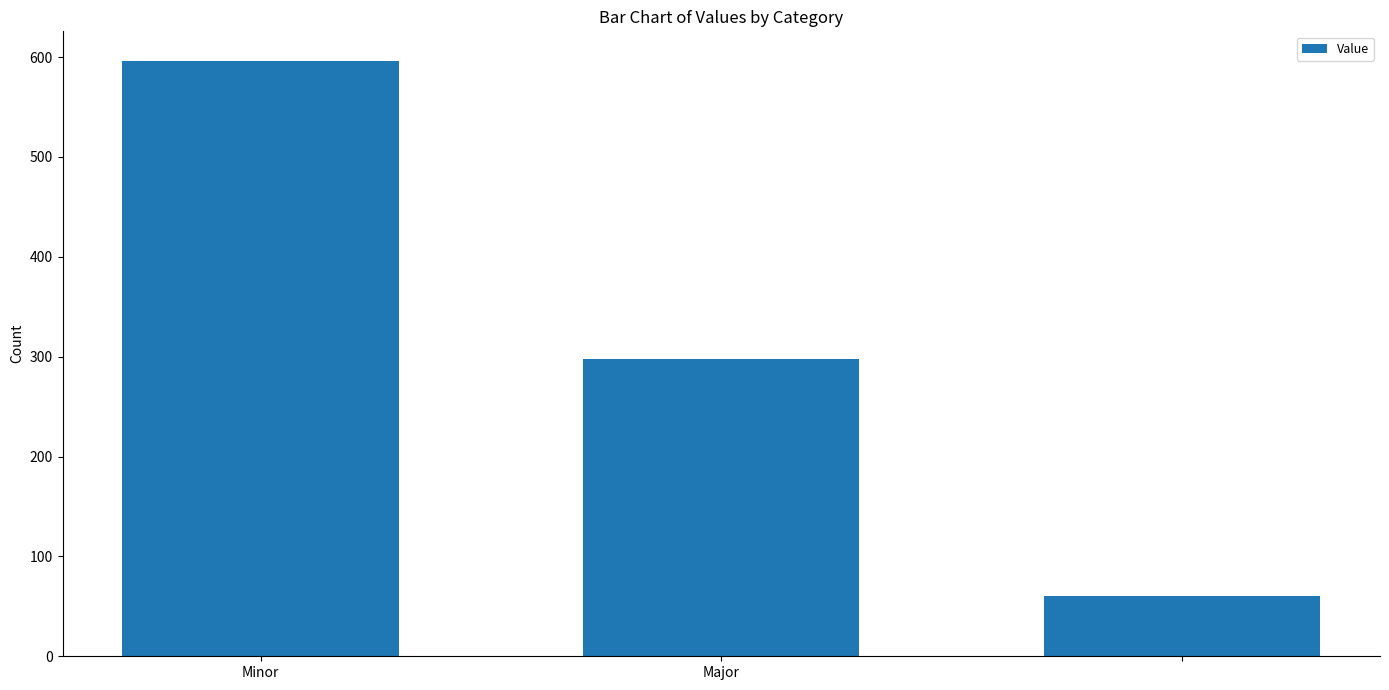

What is the sum of all values?

954